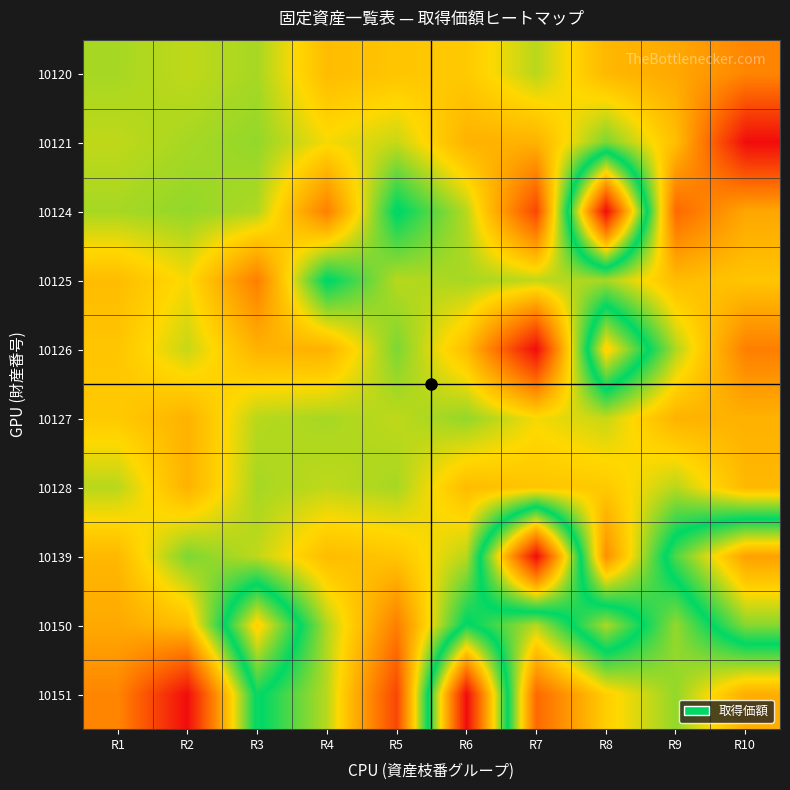

Rank the series by their maximum value, from lowest to highest.

10127, 10128, 10139, 10120, 10125, 10150, 10124, 10121, 10126, 10151